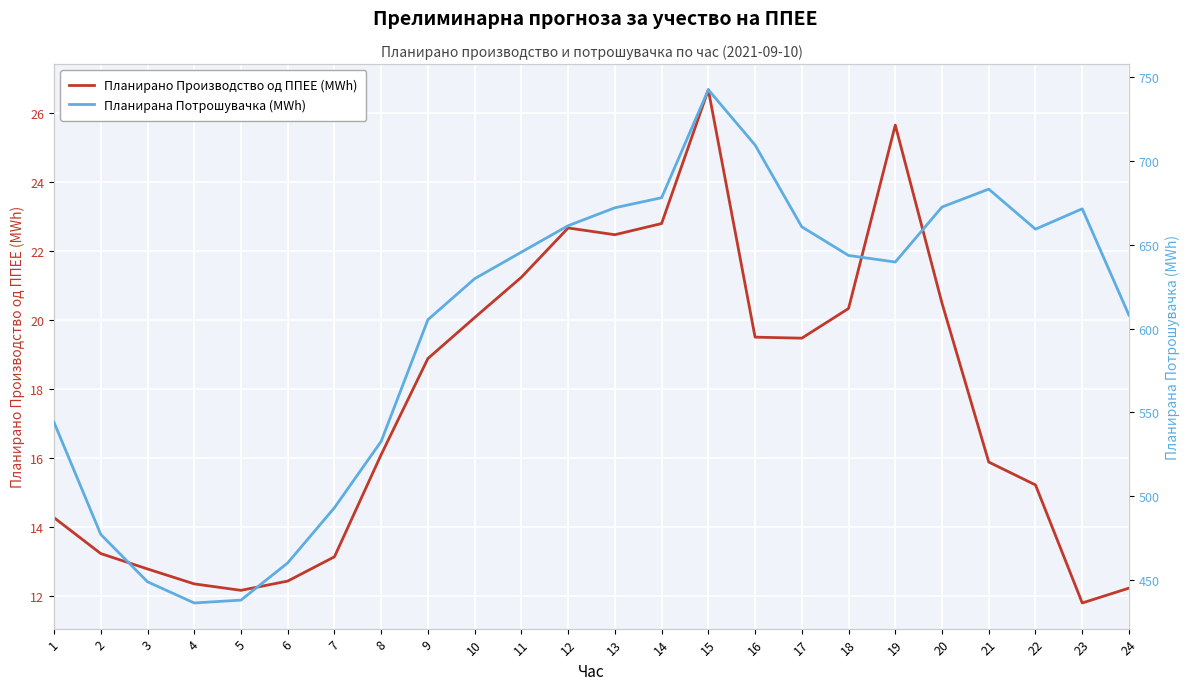

The Планирана Потрошувачка (MWh) series shows 1272.7 at 16. True or false?

False